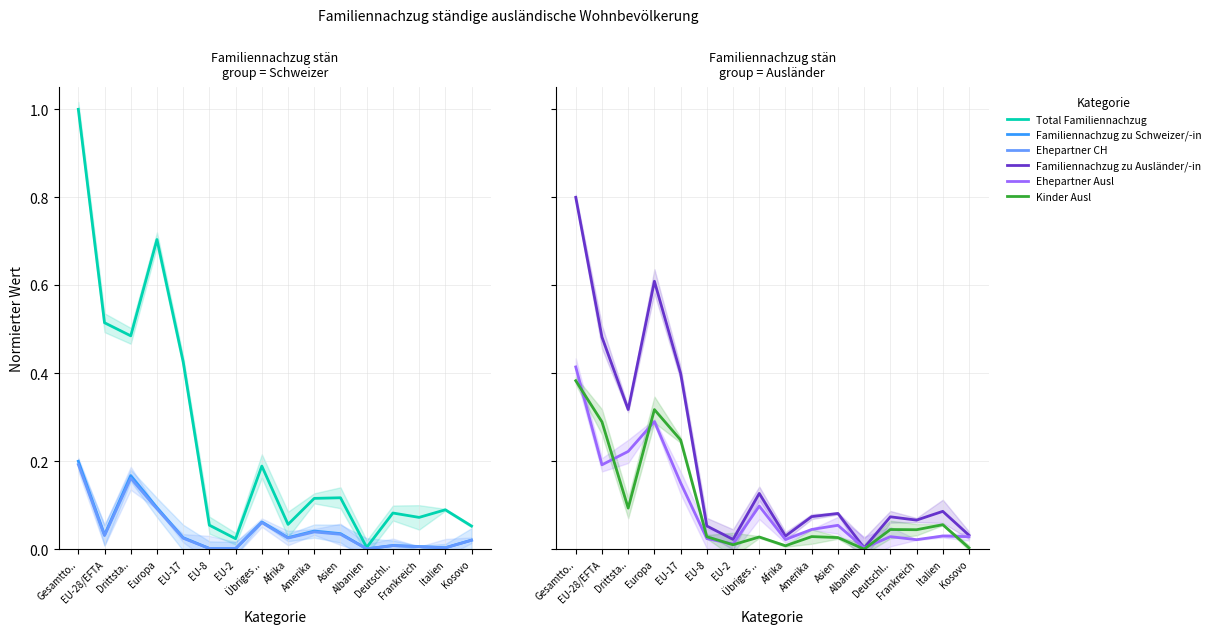

What position from the right is Gesamtto..?

16